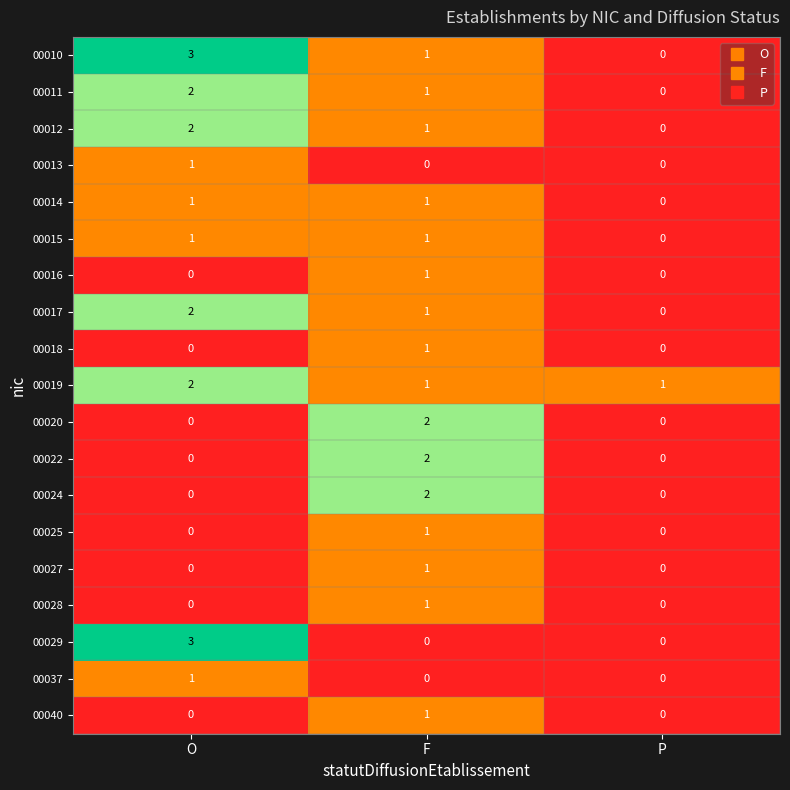

The 00012 series shows 2 at O. True or false?

True